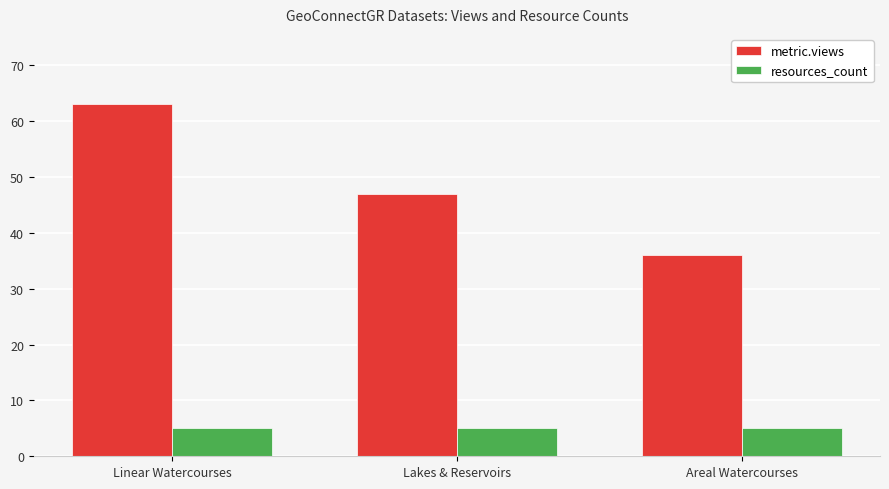

True or false: resources_count has a value of 5 at Areal Watercourses.

True